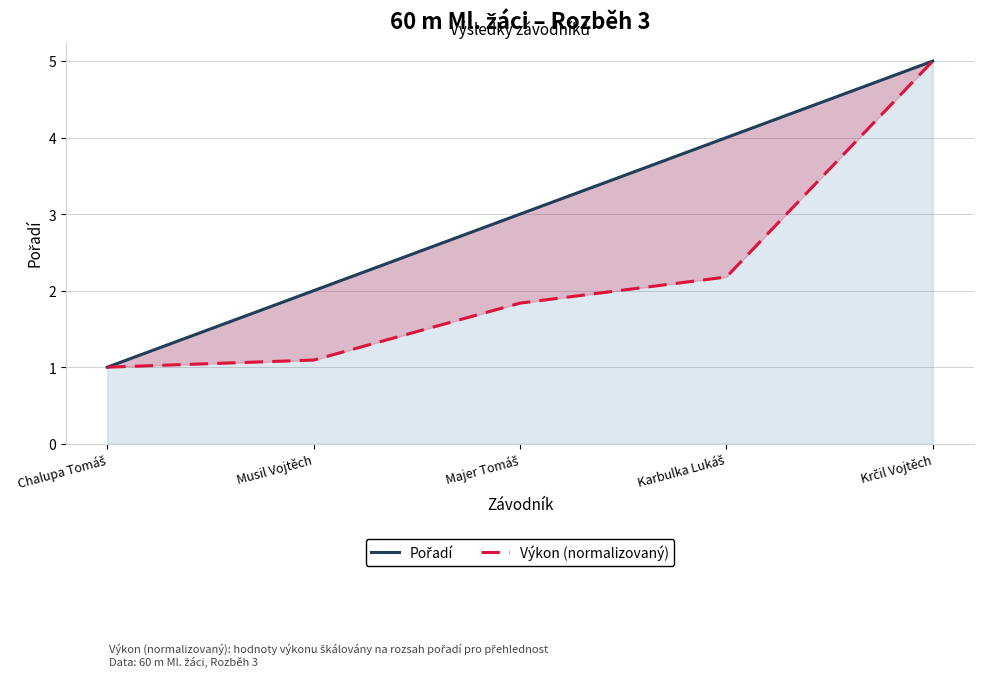

Reading left to right, extract all data points from this chart.

Pořadí: Chalupa Tomáš=1.0	Musil Vojtěch=2.0	Majer Tomáš=3.0	Karbulka Lukáš=4.0	Krčil Vojtěch=5.0
Výkon (normalizovaný): Chalupa Tomáš=1.0	Musil Vojtěch=1.1	Majer Tomáš=1.8	Karbulka Lukáš=2.2	Krčil Vojtěch=5.0